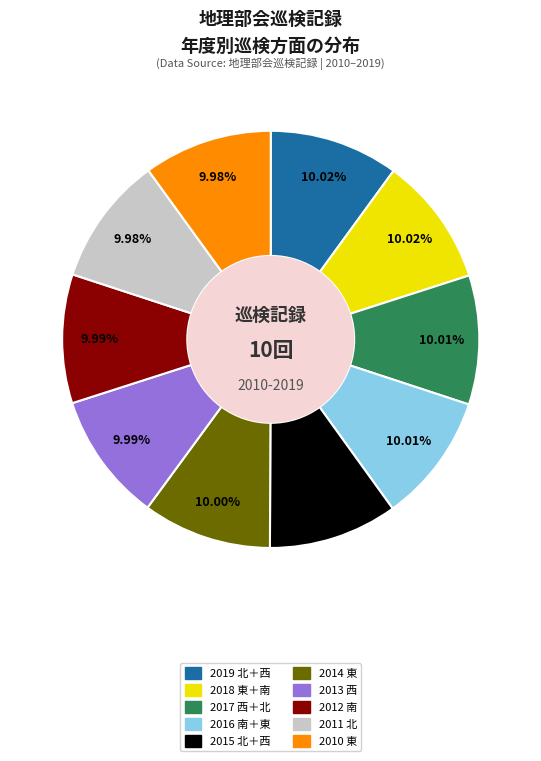

To the nearest percent, what is the combined percentage of 2013 西 and 2012 南?

20%